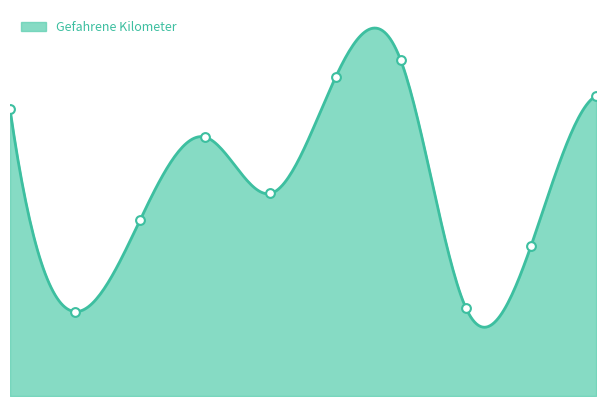

Which has a higher value, 8 or 6?

6